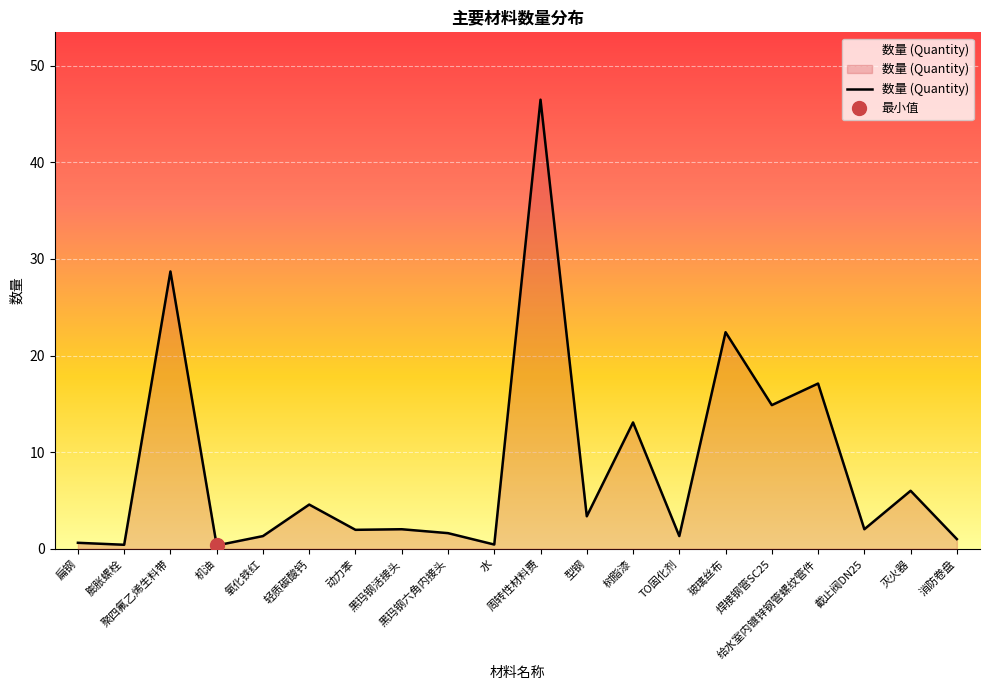

What is the label of the 20th point from the left?

消防卷盘